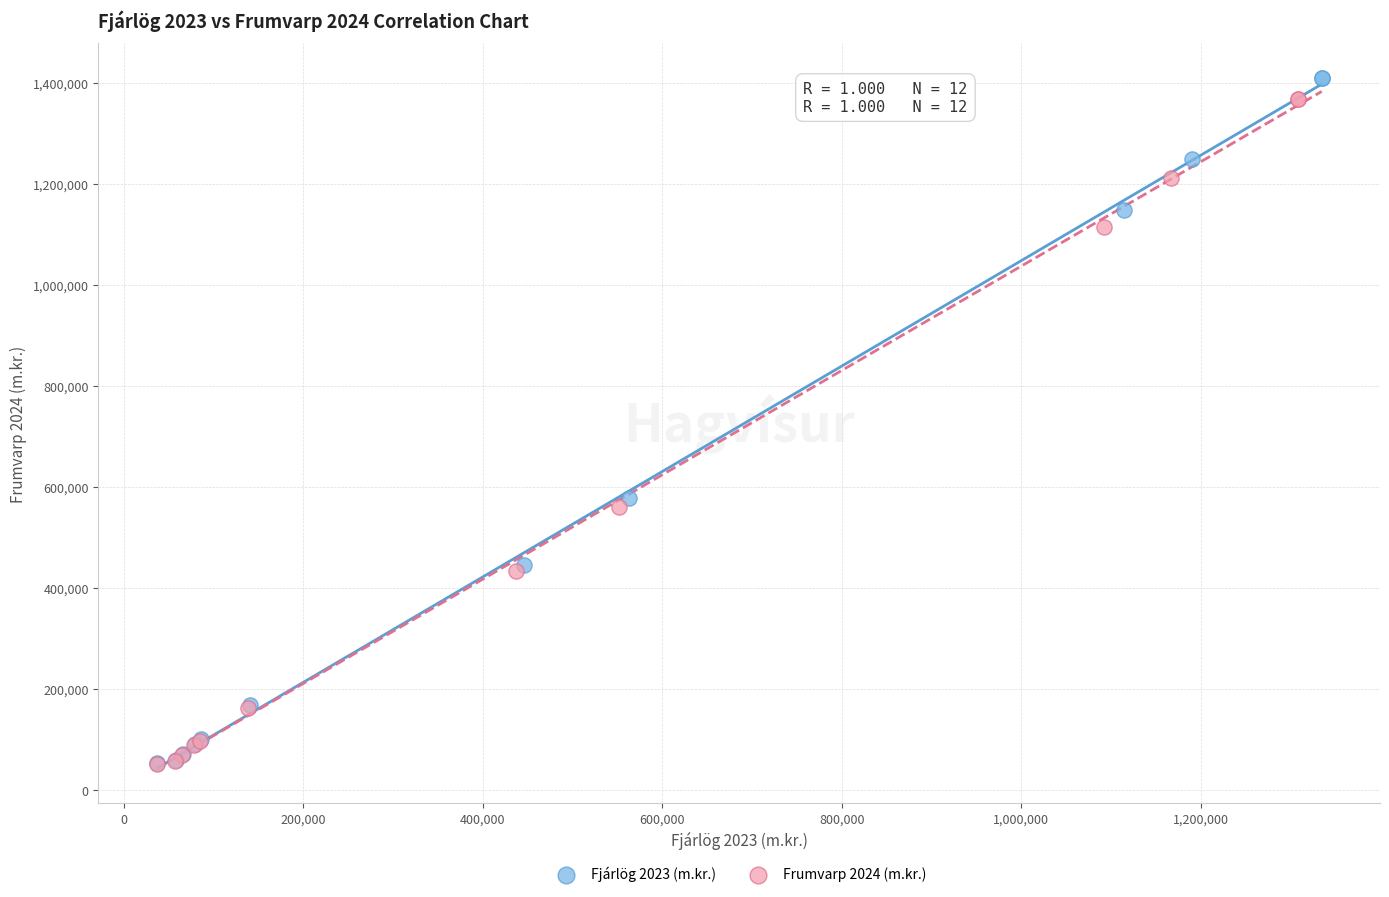

Which series has the largest Y range (max minus min)?

Fjárlög 2023 (m.kr.)